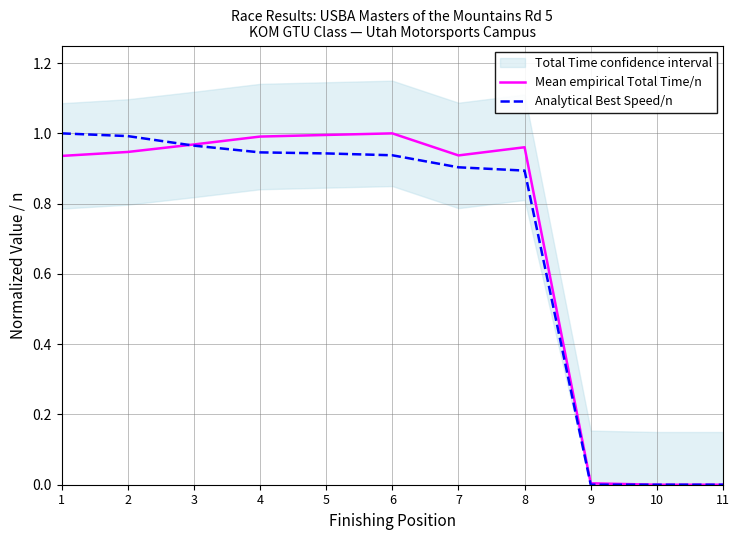

What is the approximate value of Mean empirical Total Time/n at 1?

0.9